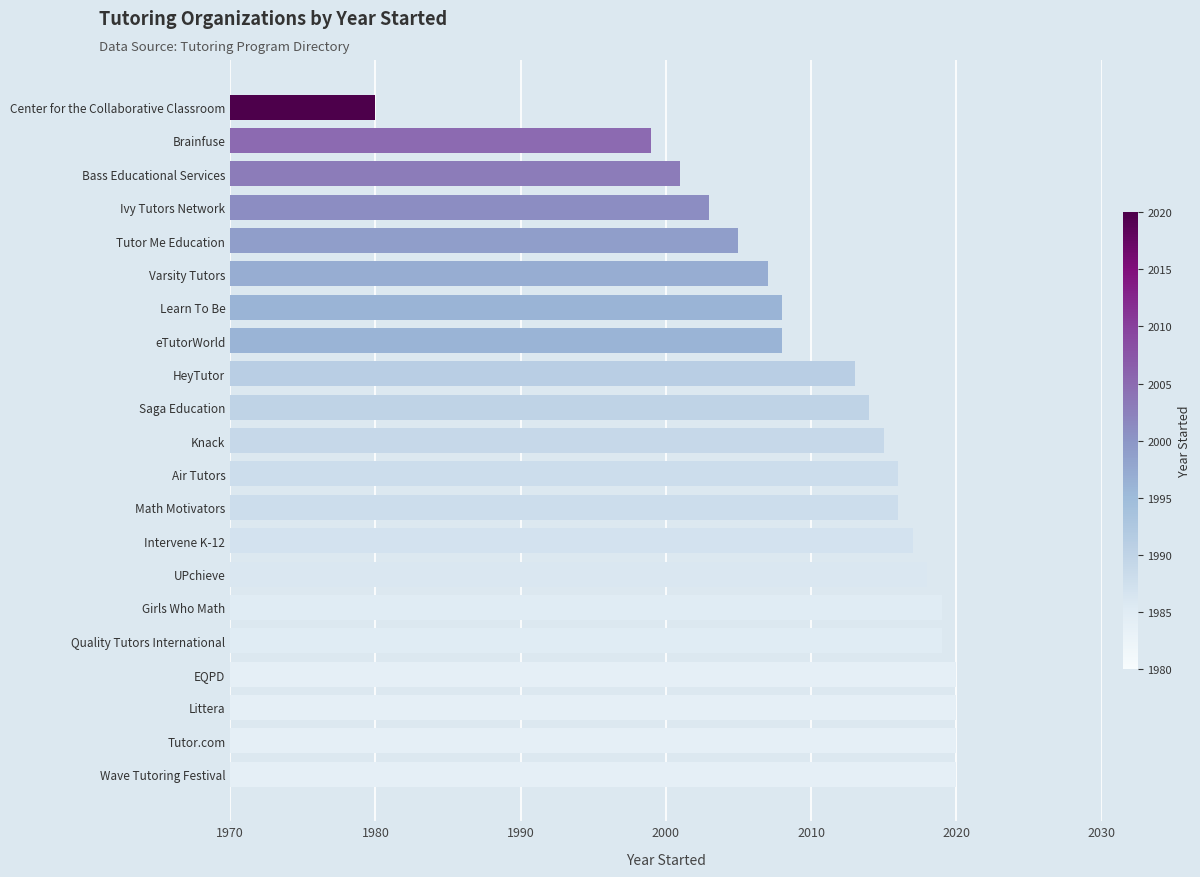

What is the maximum value shown in the chart?

2020